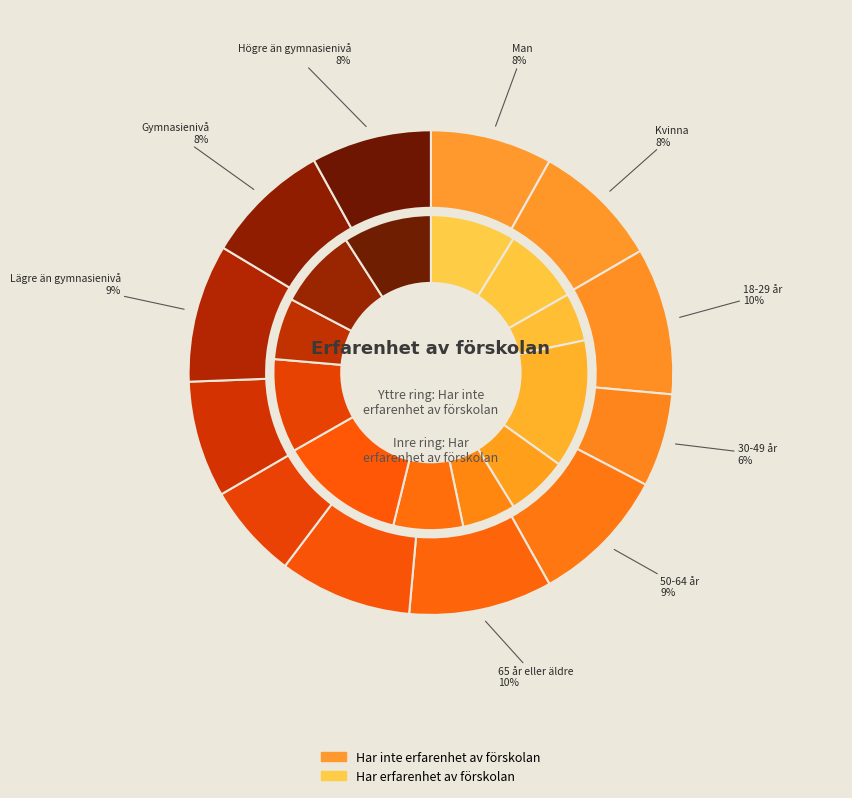

The I kommunens centralort slice represents 20% of the pie. True or false?

False